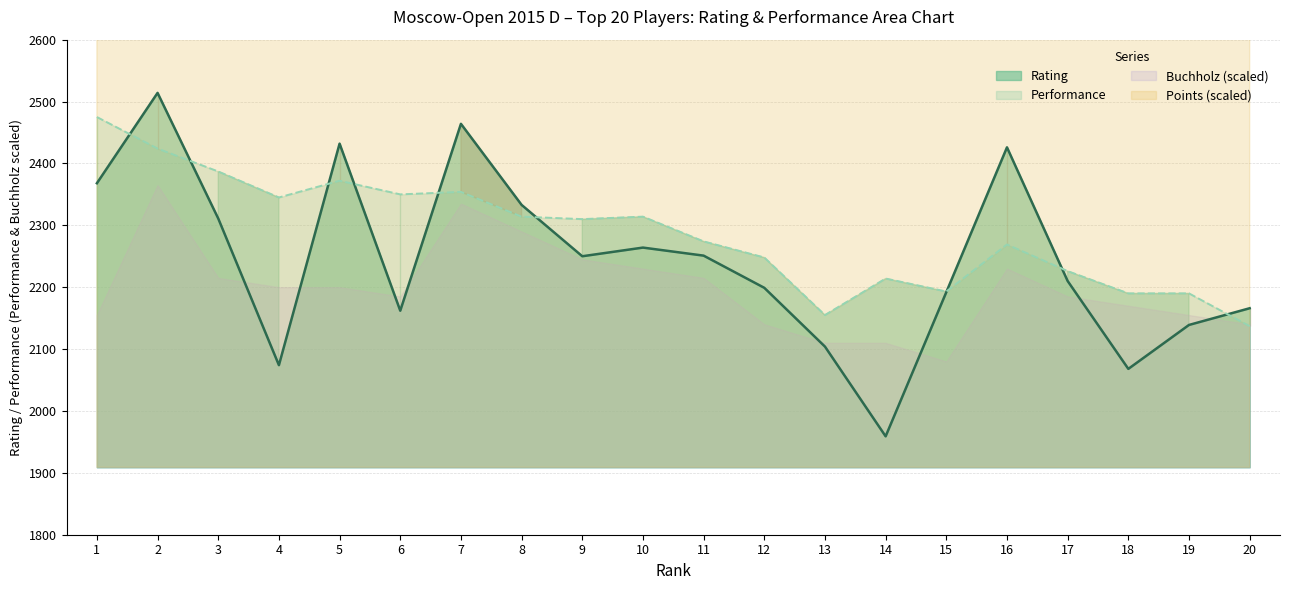

What is the value of the Rating point at the 2nd from the left?

2514